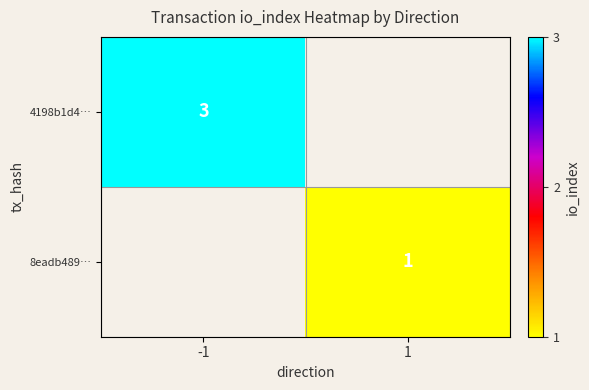

Count the number of data series in this chart.

2